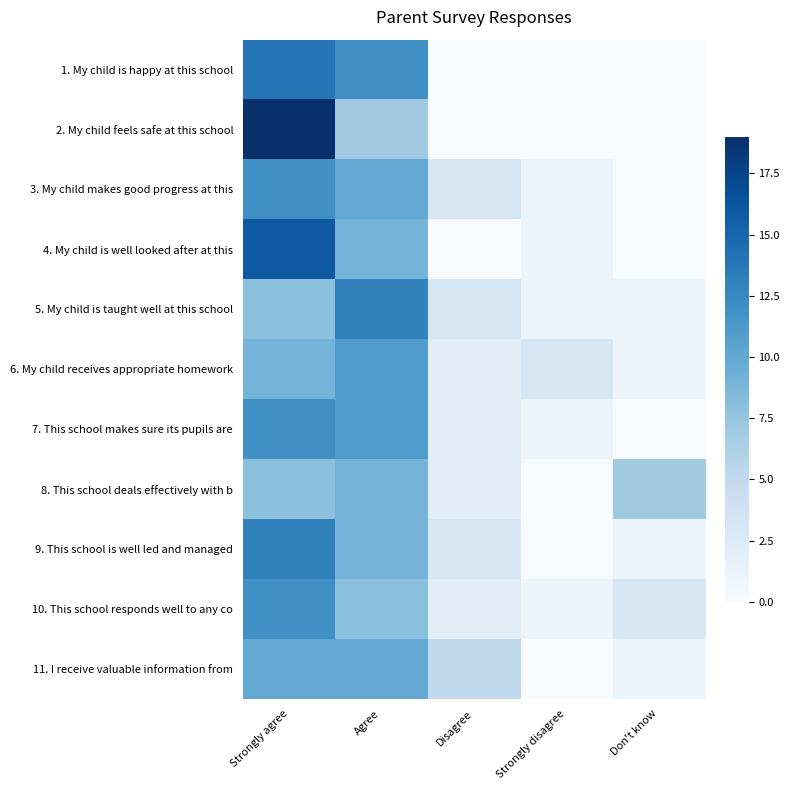

Which series has the widest spread of values?

2. My child feels safe at this school